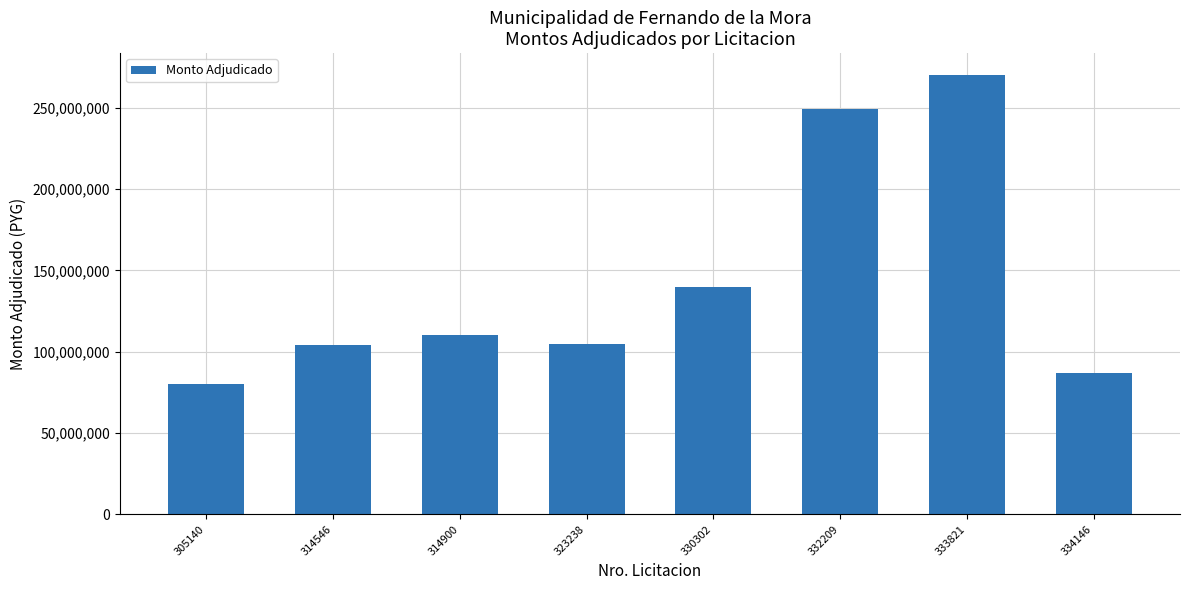

What is the change in value from 314546 to 323238?

+278250